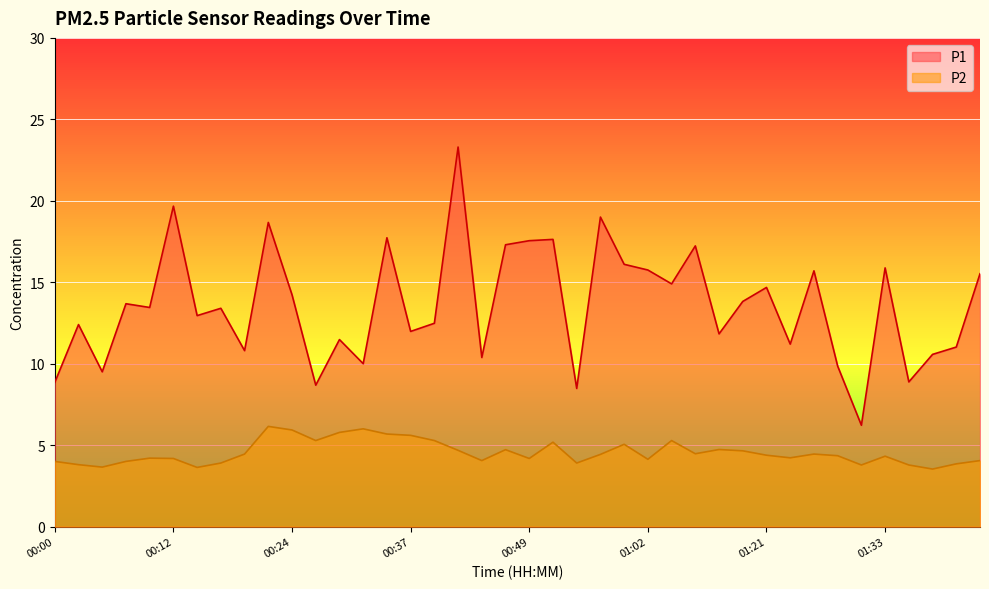

Which category has the highest value in the P2 series?

00:22